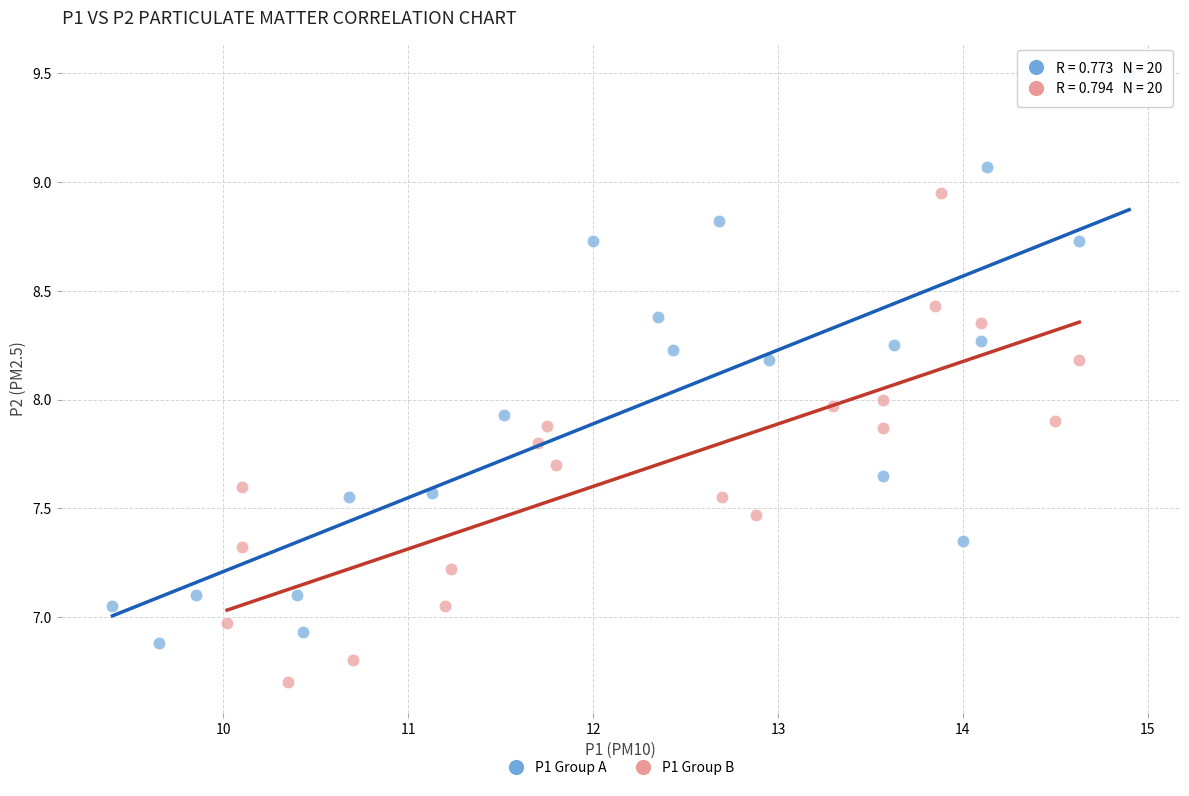

What are all the series names shown in the legend?

P1 Group A, P1 Group B